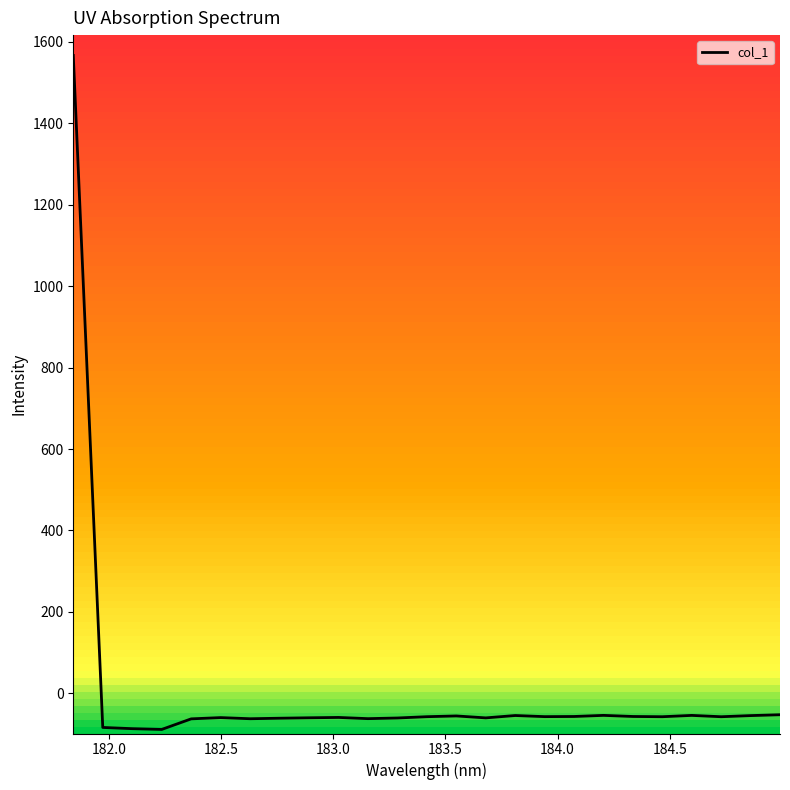

What is the difference between the maximum and minimum values?

1655.7